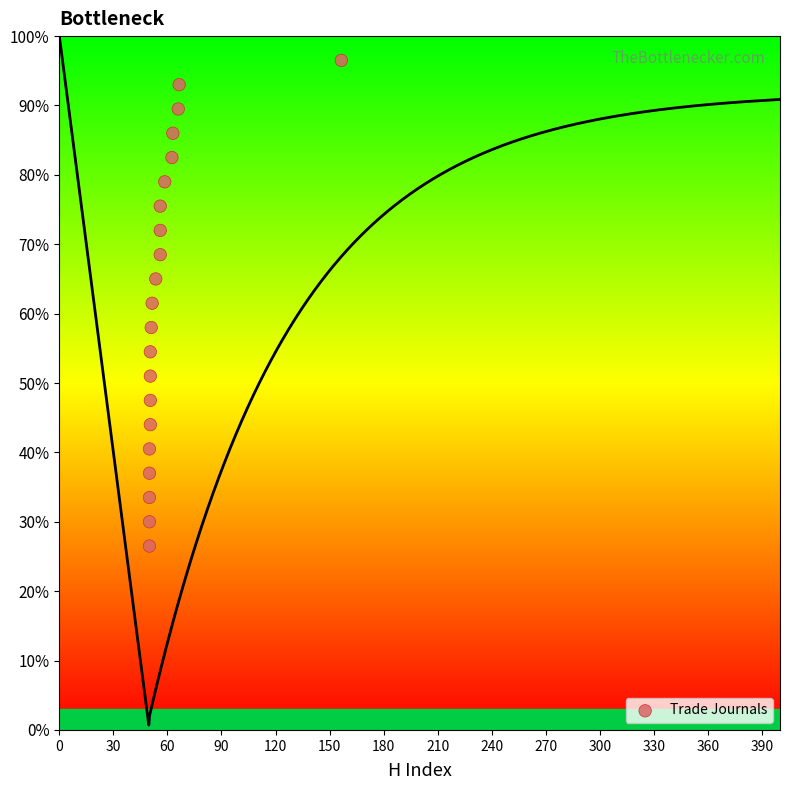

What is the range of Y values (max minus min)?

70.0